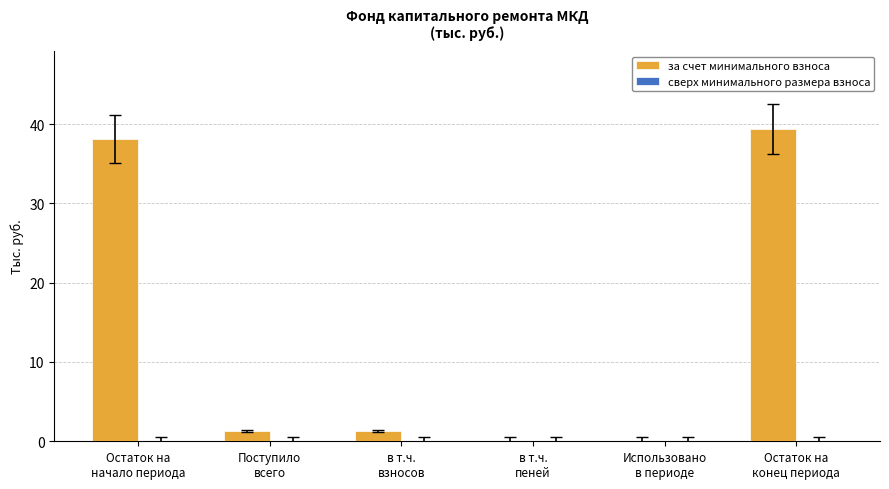

What is the maximum value shown in the chart?

39.4